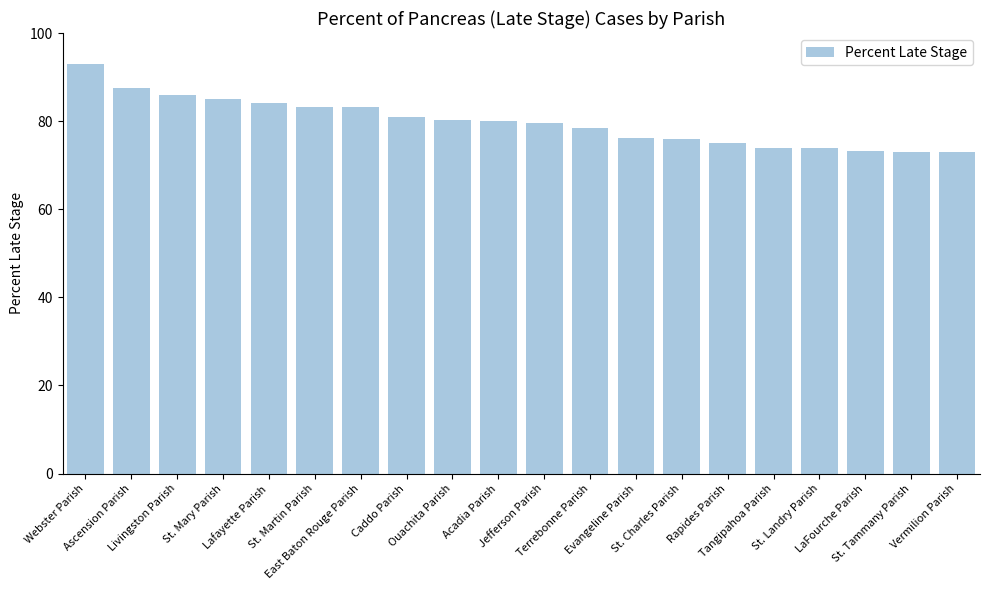

What is the average value?

79.8